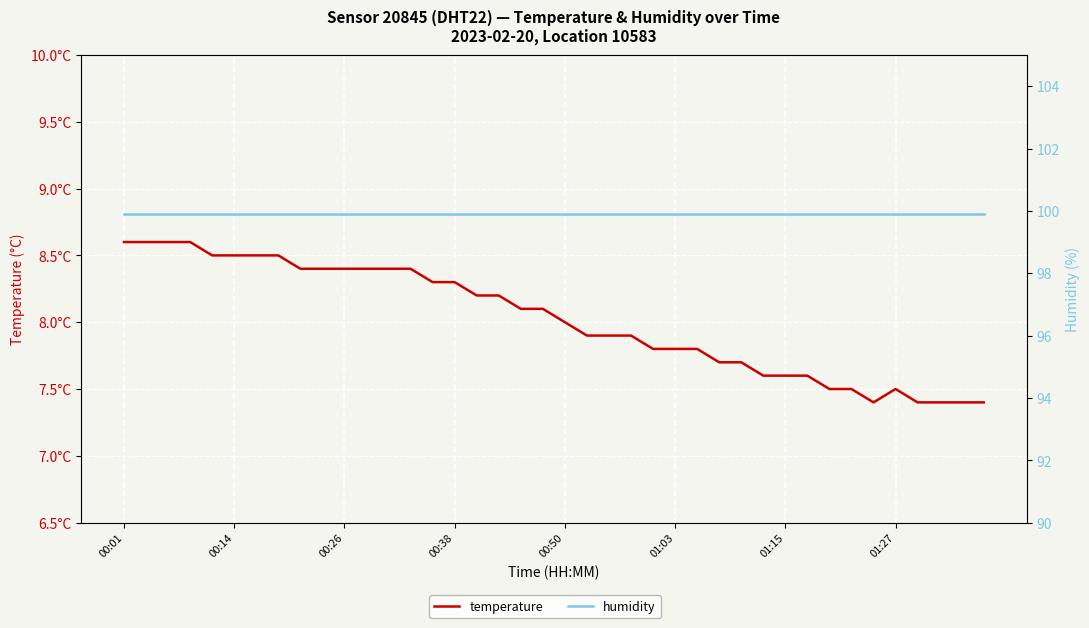

In temperature, how many points are lower than both neighbors (excluding endpoints)?

1